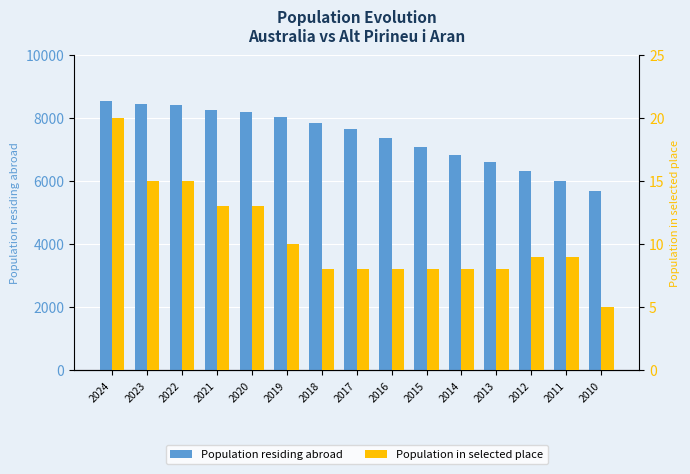

What is the sum of all Population residing abroad values?

111211